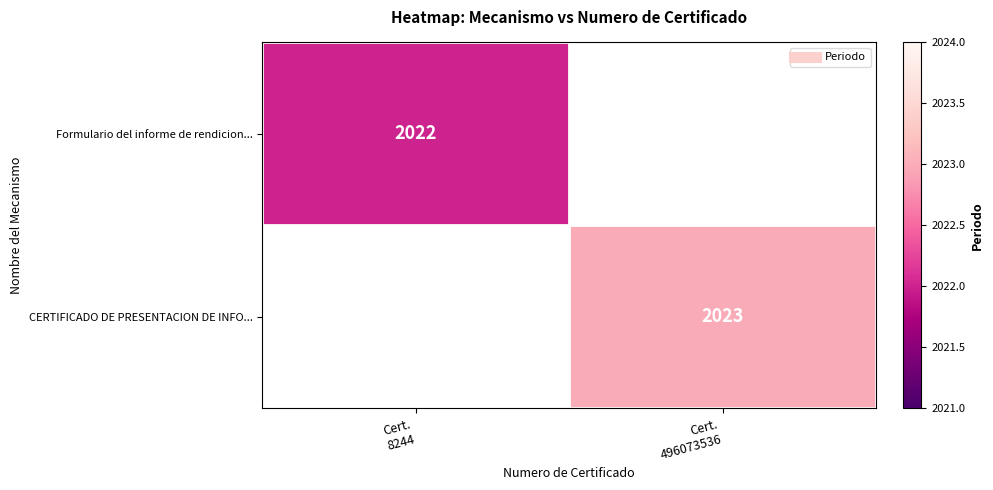

What is the maximum value shown in the chart?

2023.0